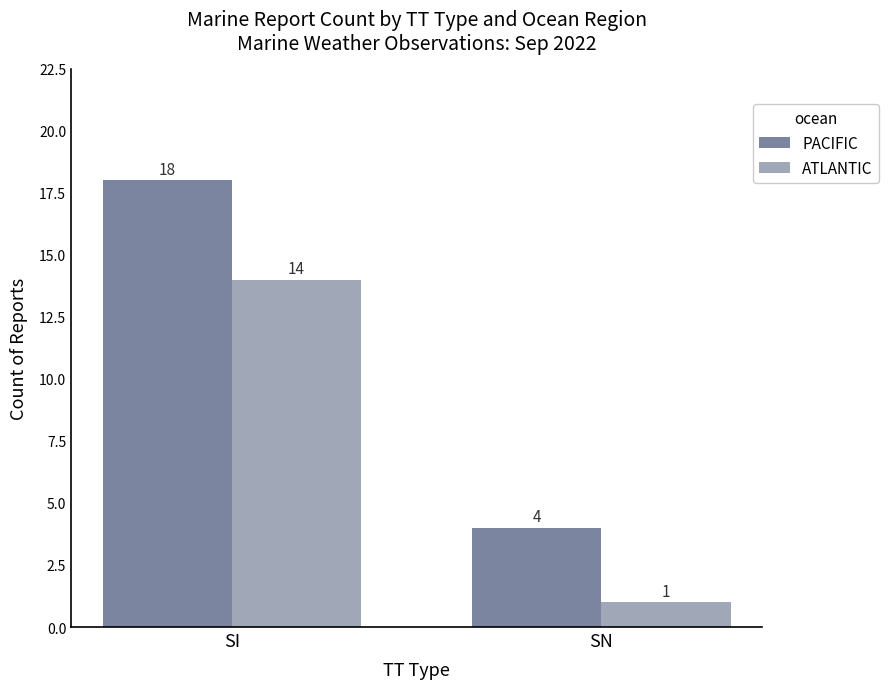

At which category is the sum across all series the highest?

SI